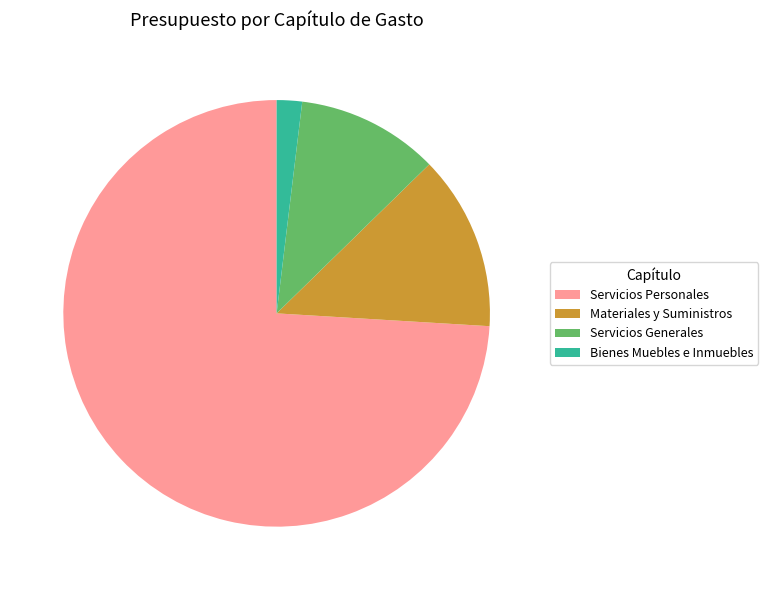

Combined, do Bienes Muebles e Inmuebles and Materiales y Suministros account for over 50%?

No